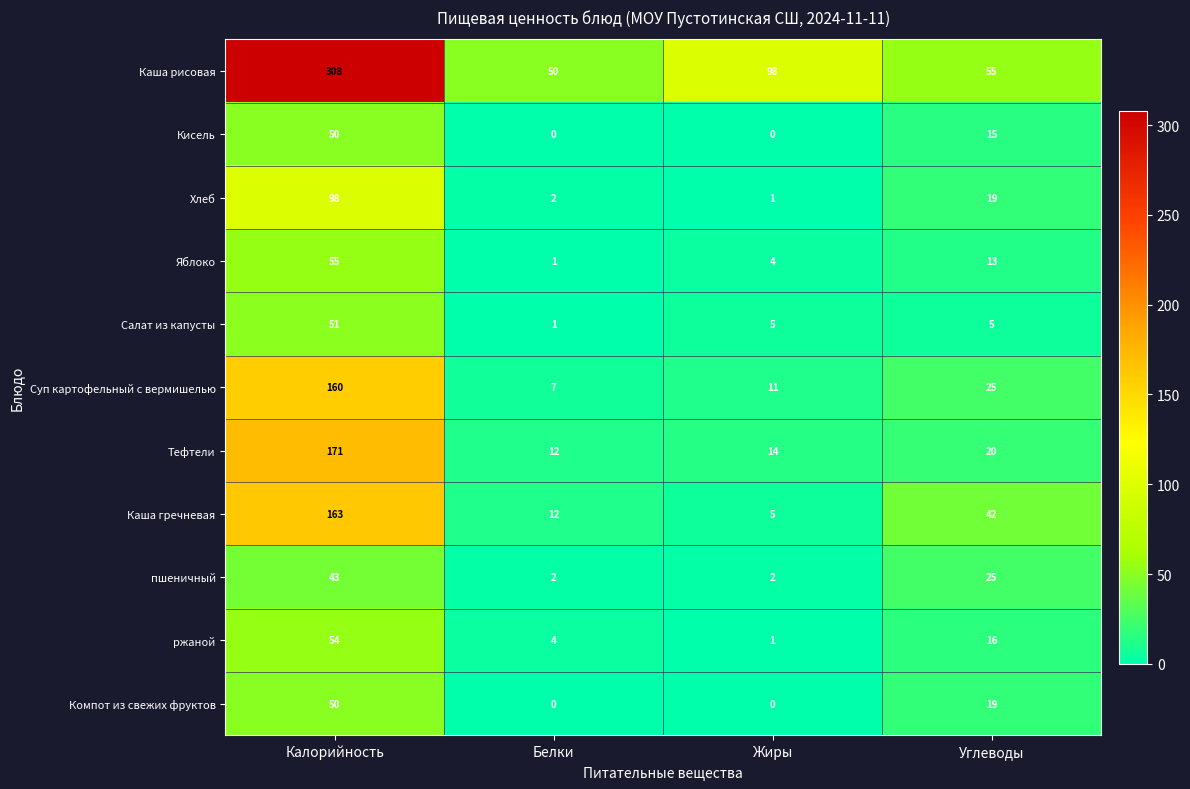

Is the value of Салат из капусты at Белки greater than the value of Тефтели at Жиры?

No